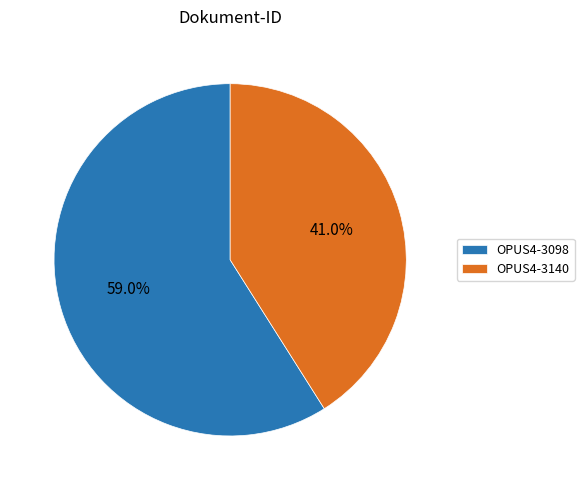

To the nearest percent, what is the difference between the largest and smallest slice percentages?

18%